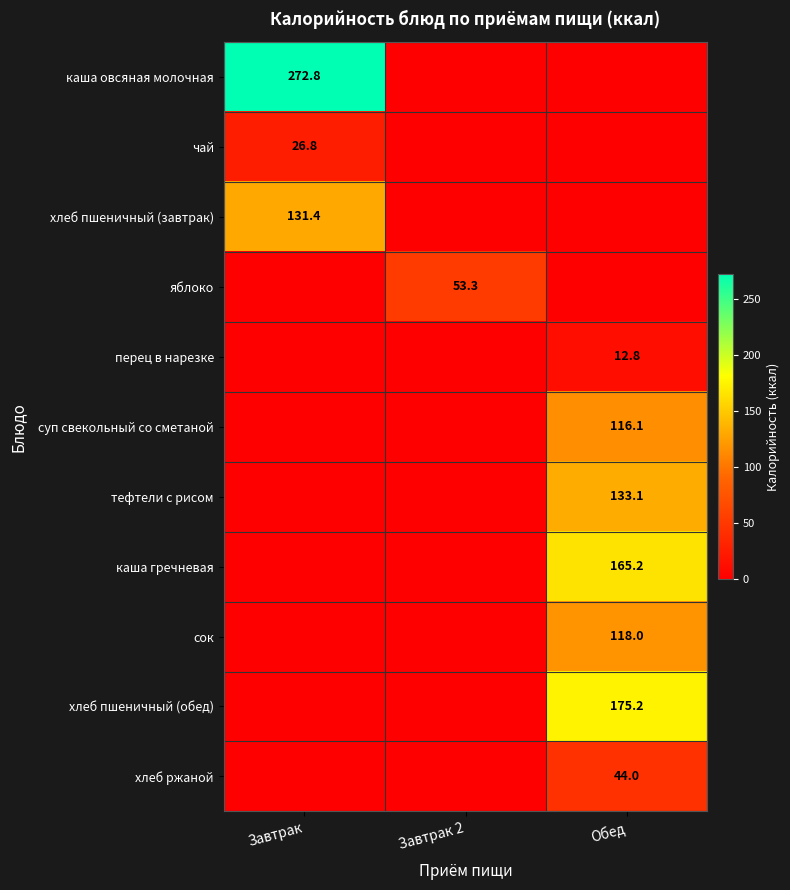

True or false: суп свекольный со сметаной has a value of 116.1 at Обед.

True